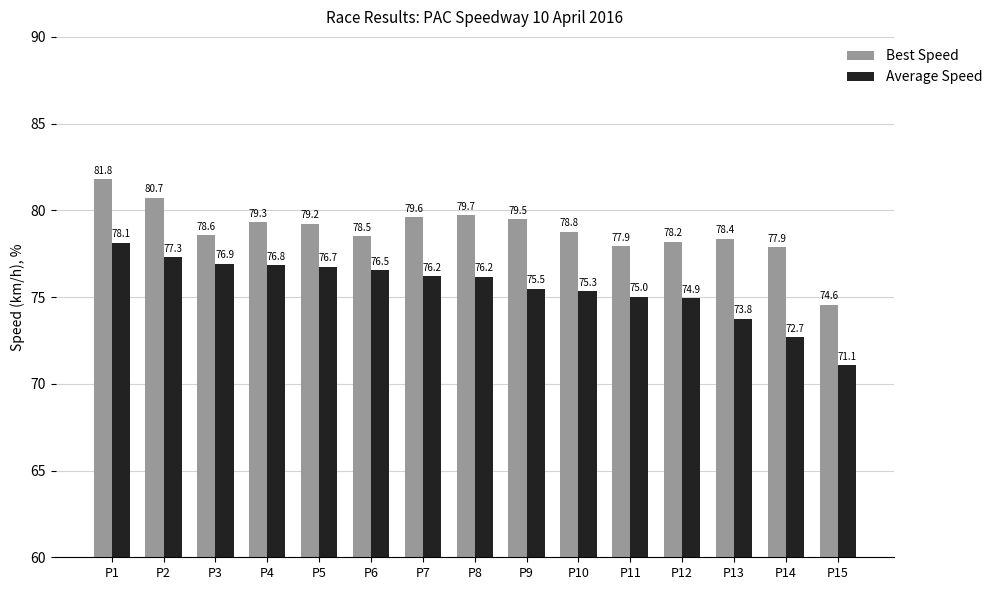

What is the difference between the highest and lowest values at P13?

4.6